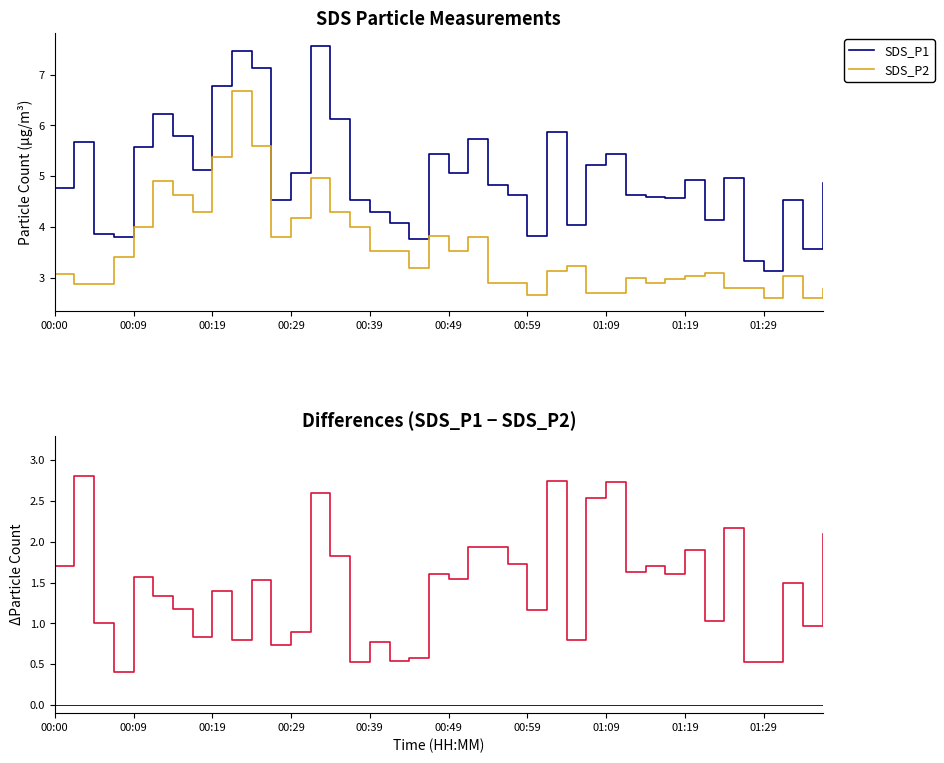

Which category has the highest value across all series?

13